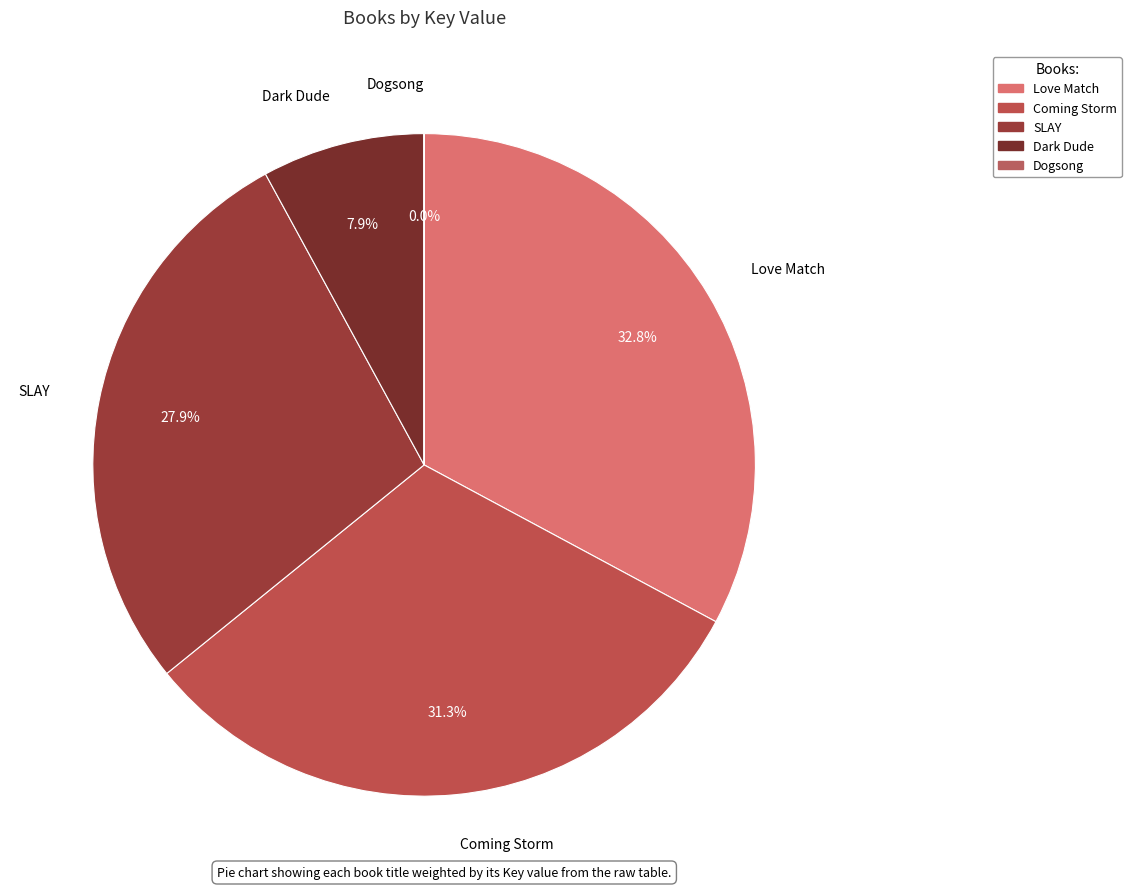

What is the total percentage of SLAY and Dark Dude?

35.8%